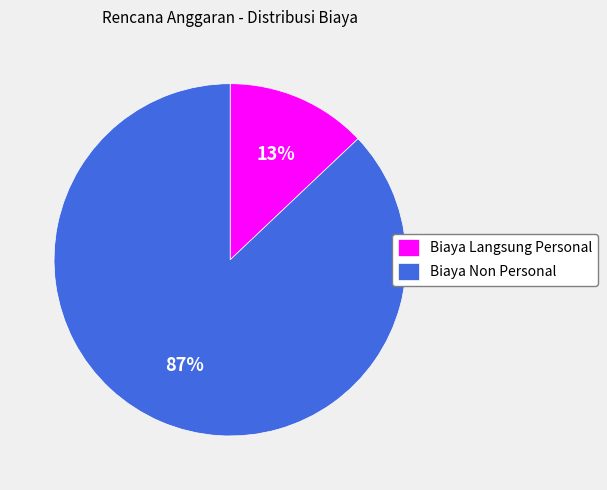

What is the ratio of the value at Biaya Langsung Personal to the value at Biaya Non Personal?

0.1